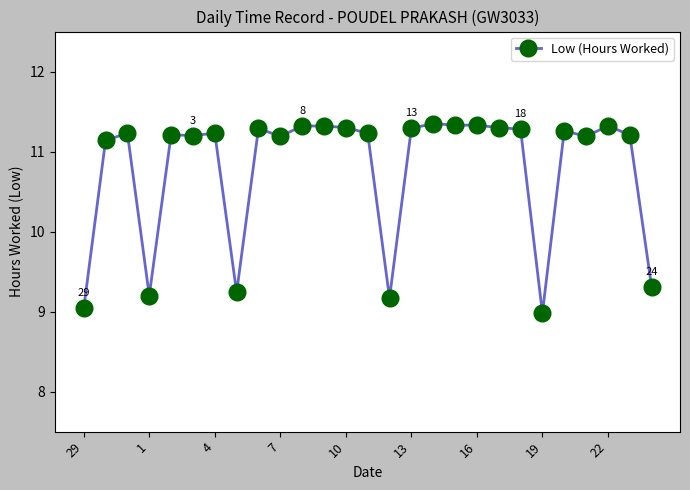

What is the minimum value shown in the chart?

9.0